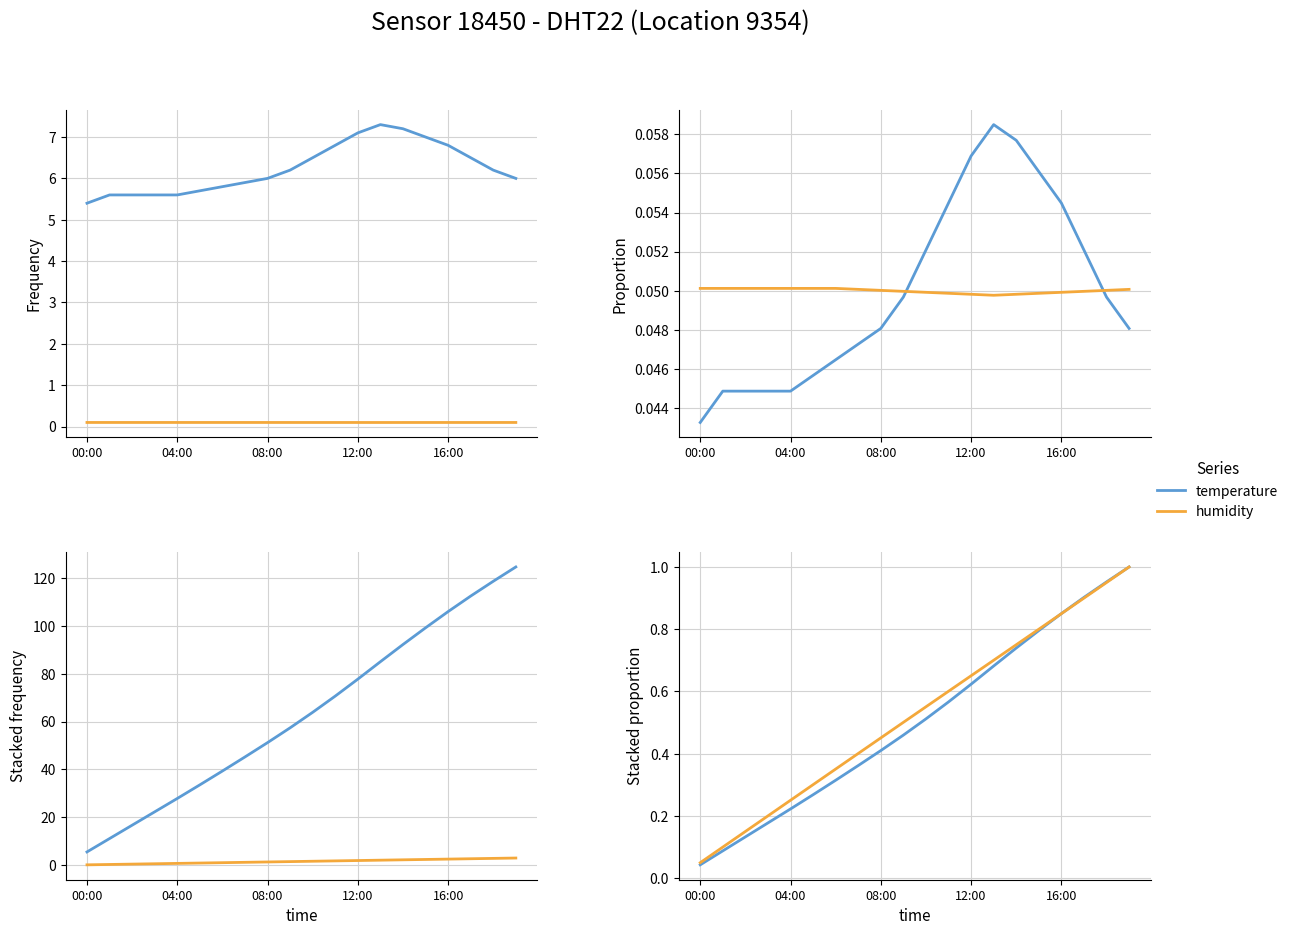

Which has a higher value, 13 or 6?

13